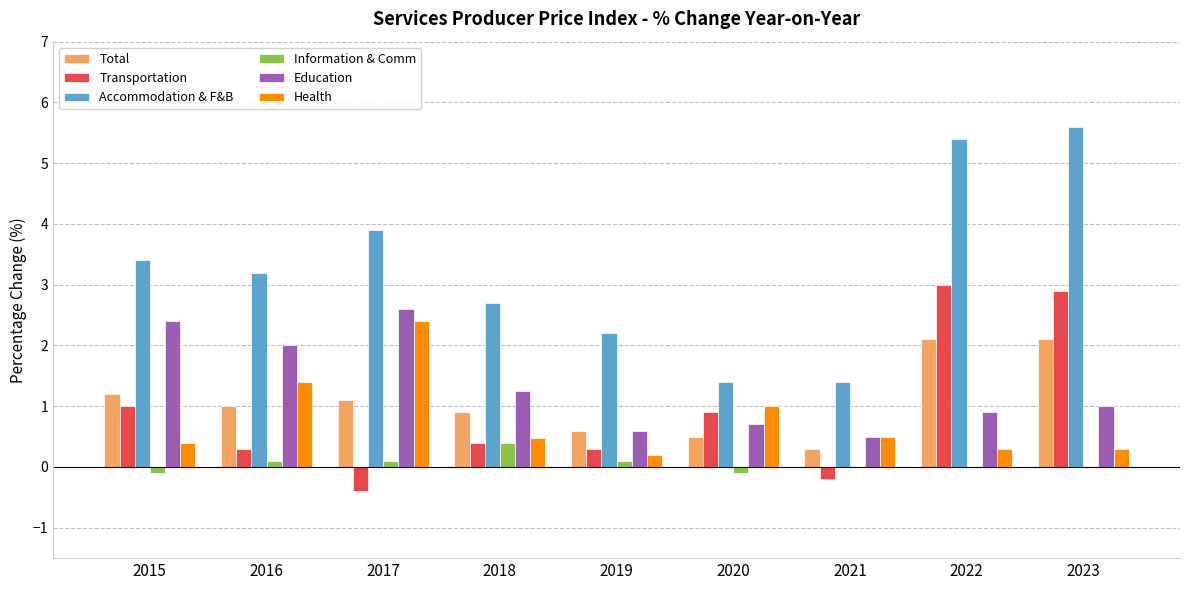

Which series changed the most between 2016 and 2022?

Transportation